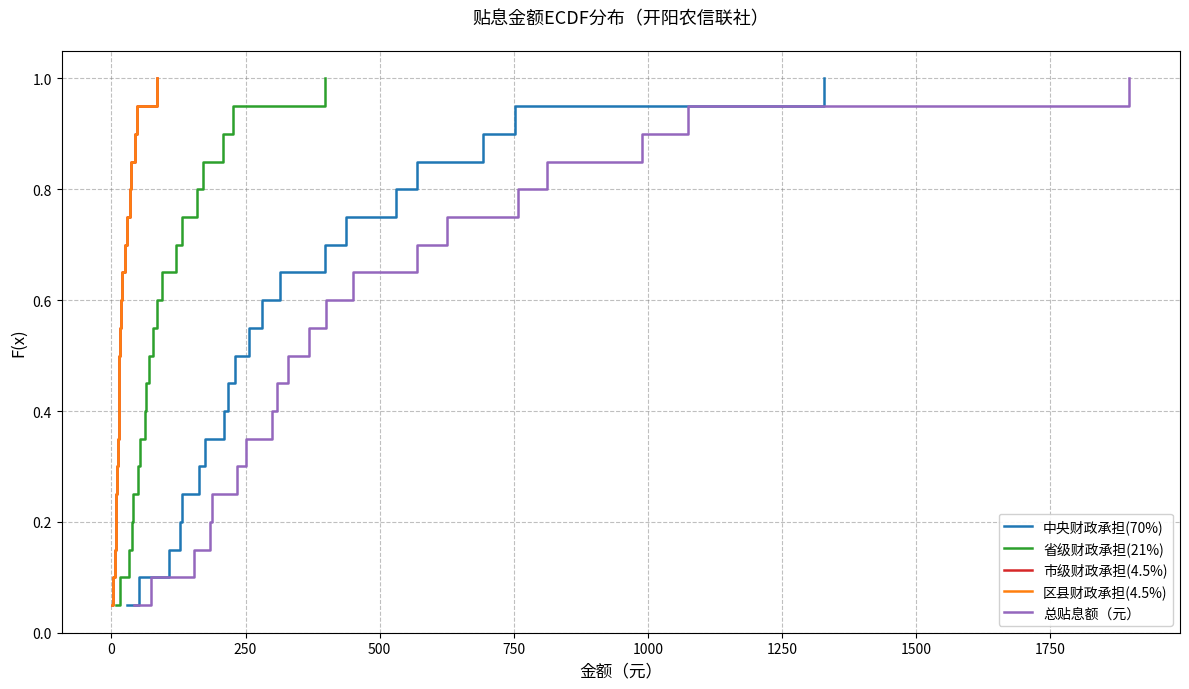

What is the highest value of the 中央财政承担(70%) series?

1.0